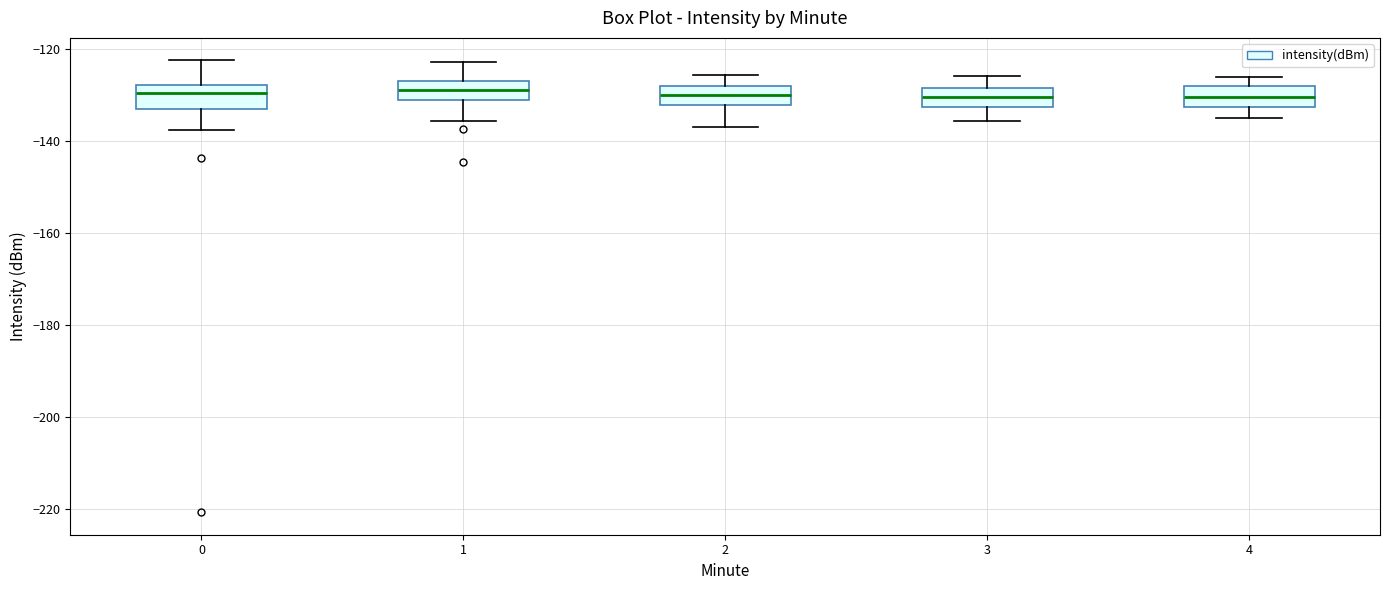

Reading left to right, read every box against the y-axis: the position of its median line, the range the box covers, and the ends of its whiskers. The values are not printed on the chart, so give them approximately, as read against the axis.

0: median -130, box -132 to -128, whiskers -138 to -122
1: median -128, box -130 to -126, whiskers -136 to -122
2: median -130, box -132 to -128, whiskers -136 to -126
3: median -130, box -132 to -128, whiskers -136 to -126
4: median -130, box -132 to -128, whiskers -136 to -126